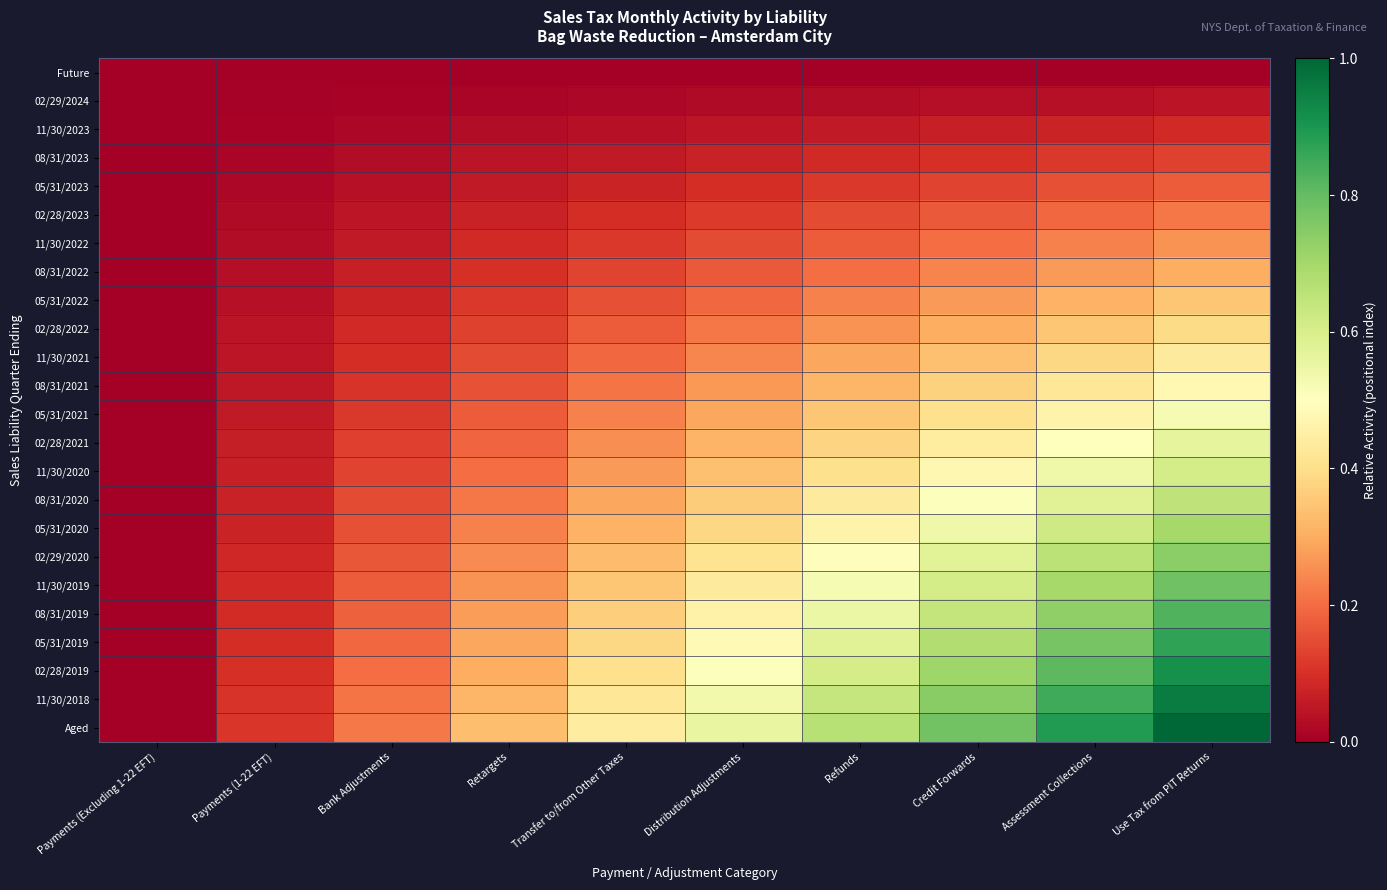

At which category does the chart reach its minimum across all series?

Payments (Excluding 1-22 EFT)